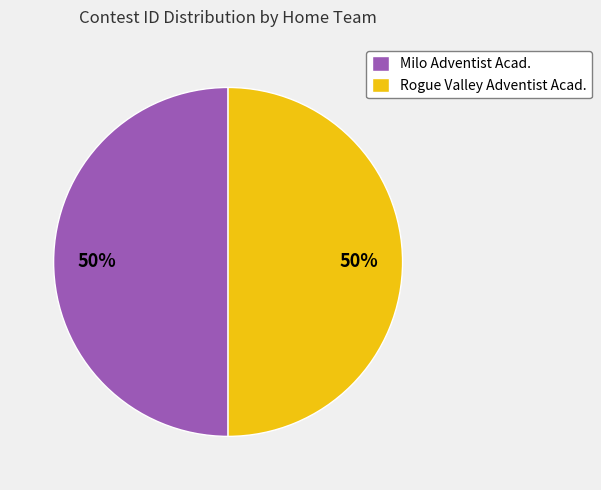

To the nearest percent, what is the combined percentage of Milo Adventist Acad. and Rogue Valley Adventist Acad.?

100%